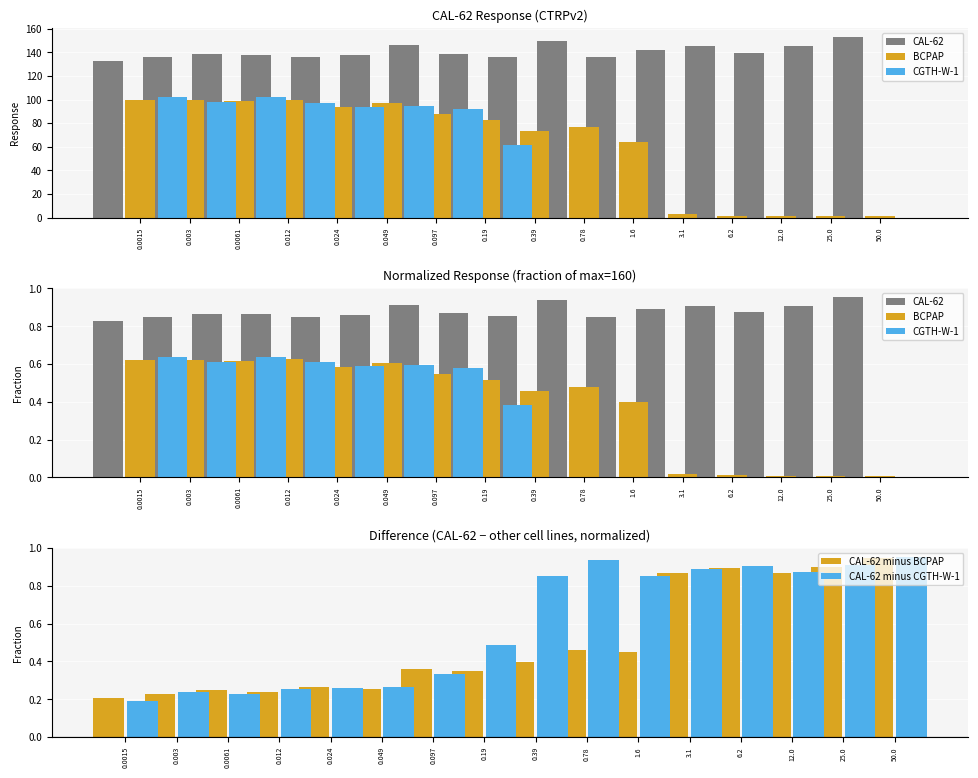

What is the difference between the maximum and minimum values in the CAL-62 series?

0.1